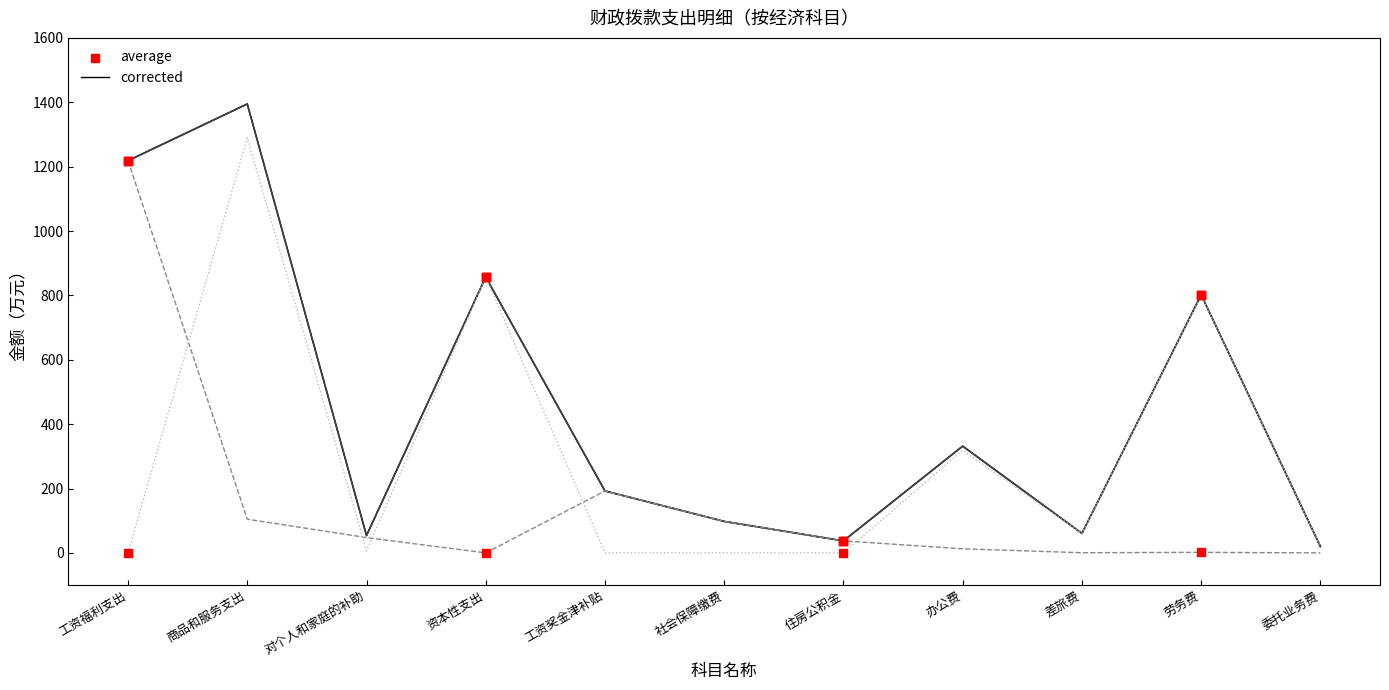

Does the chart have visible grid lines?

No